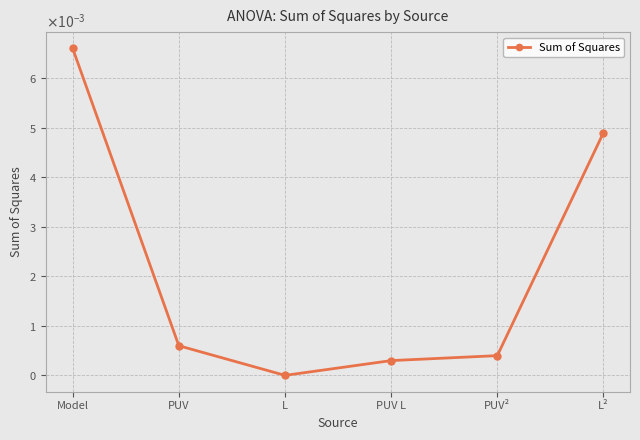

What is the label of the 2nd point from the left?

PUV